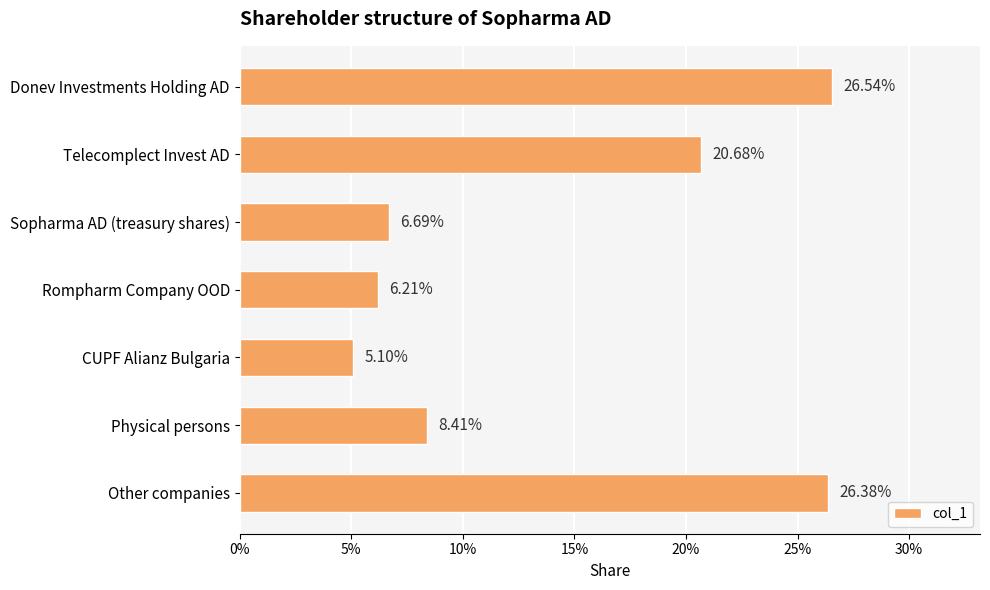

Are the bars grouped side by side (vs. stacked)?

No